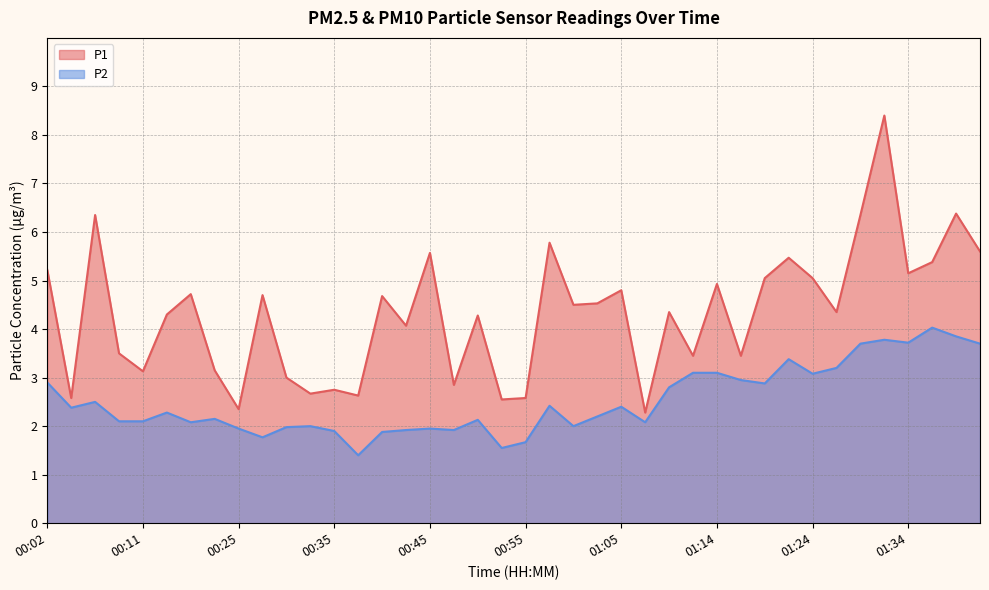

Which series has the largest total across all categories?

P1